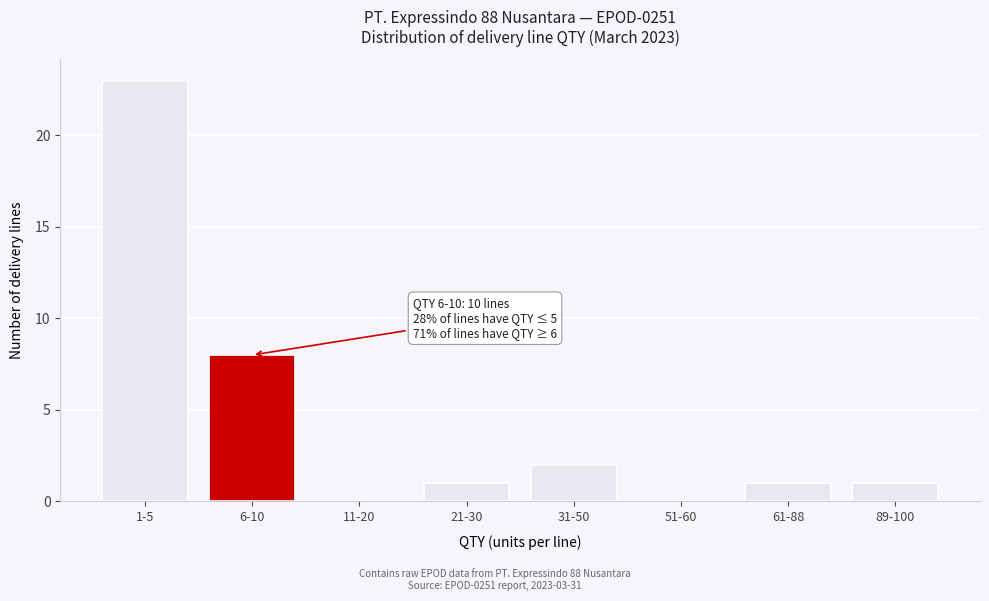

Reading left to right, extract all data points from this chart.

1-5=23	6-10=8	11-20=0	21-30=1	31-50=2	51-60=0	61-88=1	89-100=1